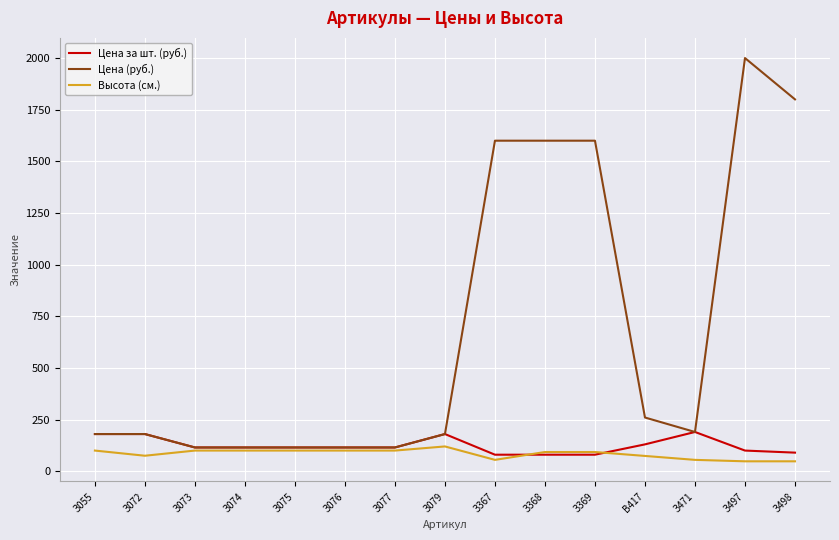

The Высота (см.) series shows 100 at З075. True or false?

True